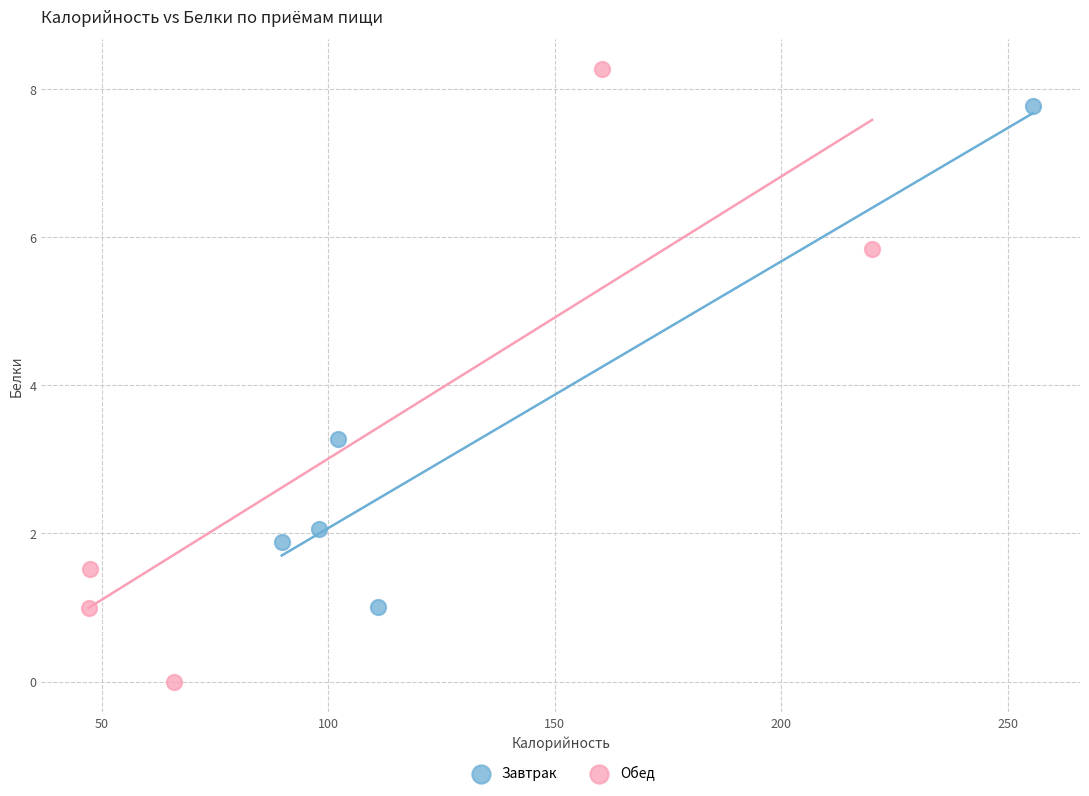

Which series contains the highest Y value?

Обед